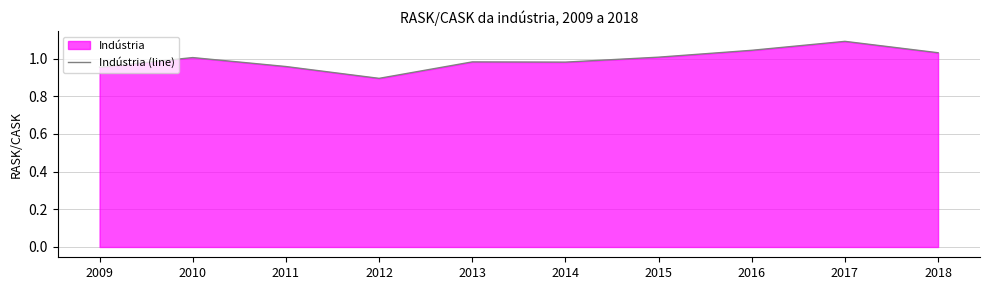

Rank the categories by value from lowest to highest.

2012, 2009, 2011, 2014, 2013, 2010, 2015, 2018, 2016, 2017